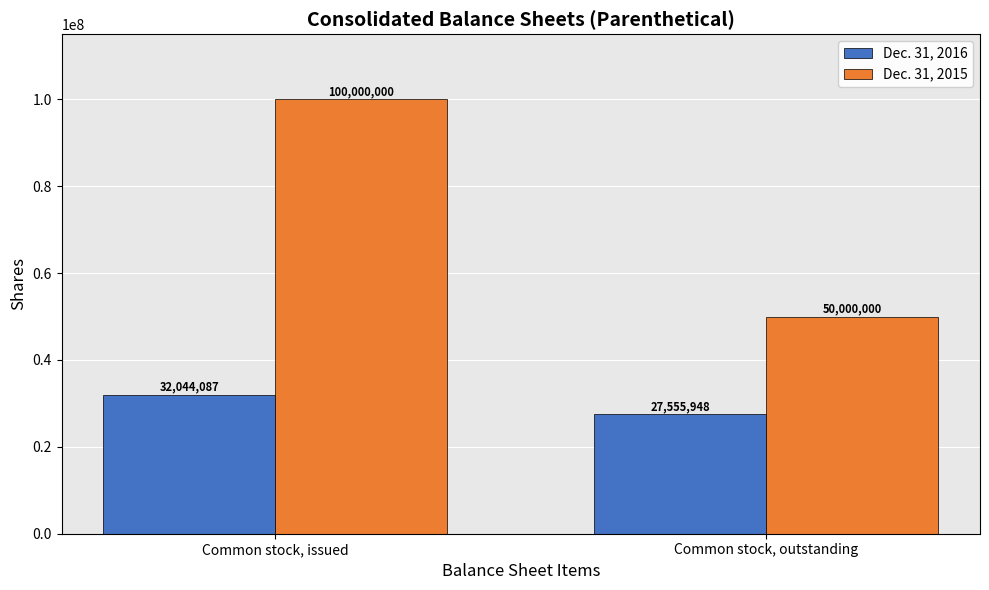

Where is Dec. 31, 2016 nearest to the value 29800017?

Common stock, outstanding